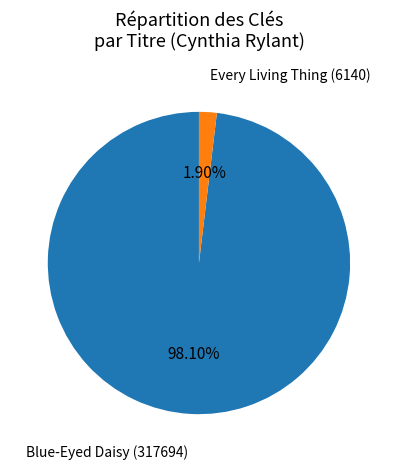

Which category has the biggest portion of the pie?

Blue-Eyed Daisy (317694)